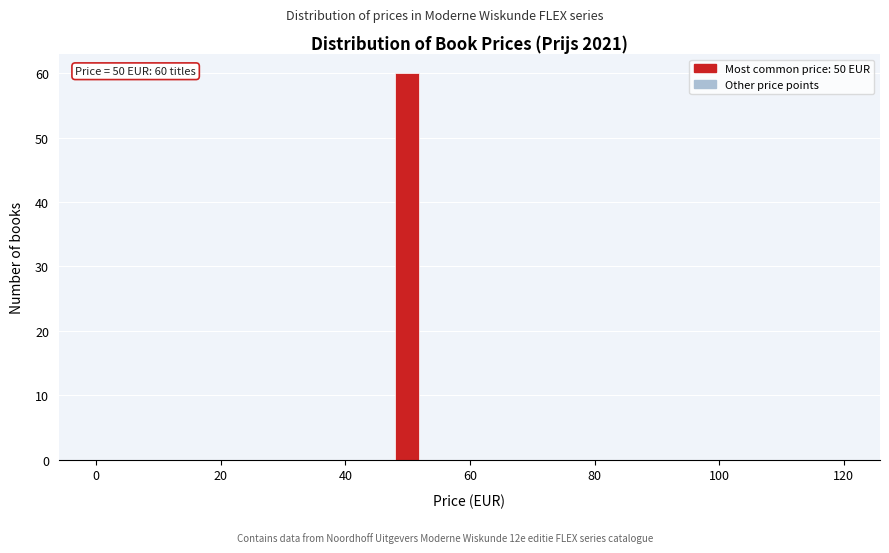

Around what value on the x-axis is the tallest bar? Give the approximate position of its centre, as read against the axis.

50